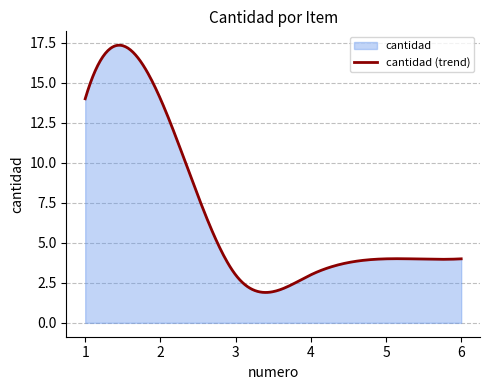

What is the value of the 4th point from the left?

3